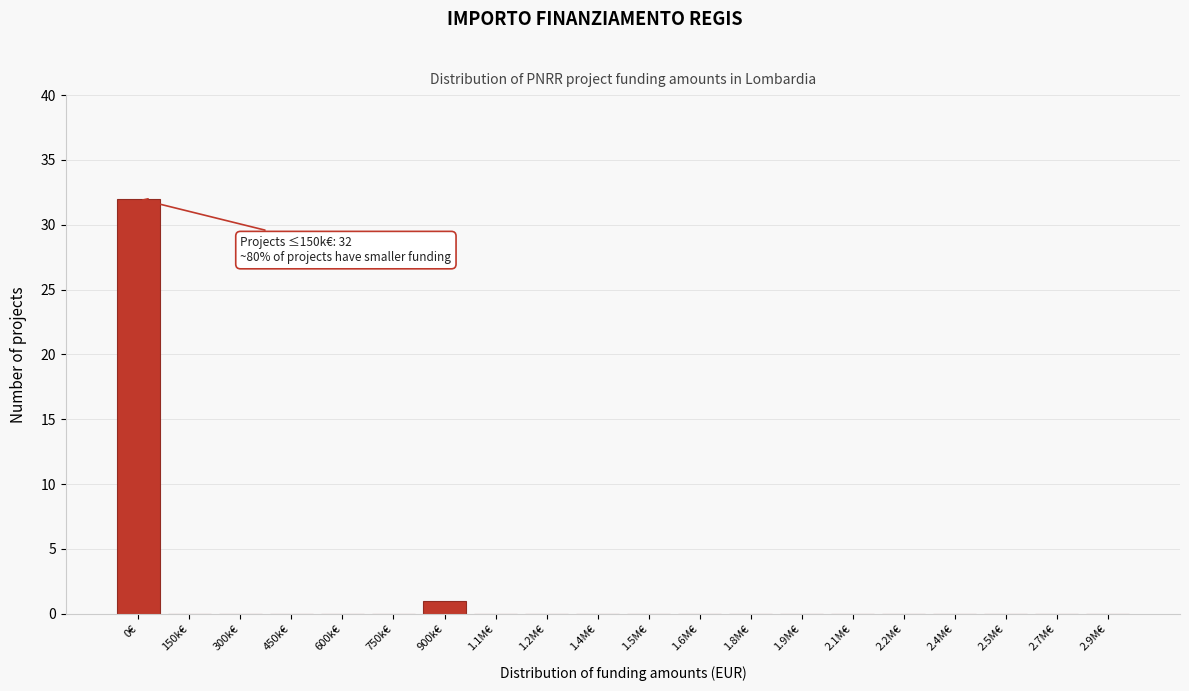

Reading right to left, transcribe all the data shown in this chart.

2.9M€=0	2.7M€=0	2.5M€=0	2.4M€=0	2.2M€=0	2.1M€=0	1.9M€=0	1.8M€=0	1.6M€=0	1.5M€=0	1.4M€=0	1.2M€=0	1.1M€=0	900k€=1	750k€=0	600k€=0	450k€=0	300k€=0	150k€=0	0€=32